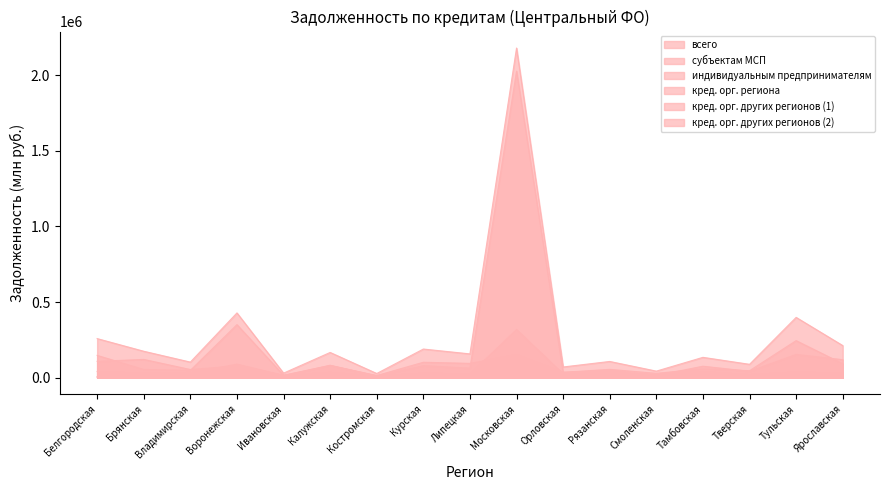

What is the sum of all кред. орг. региона values?

29091